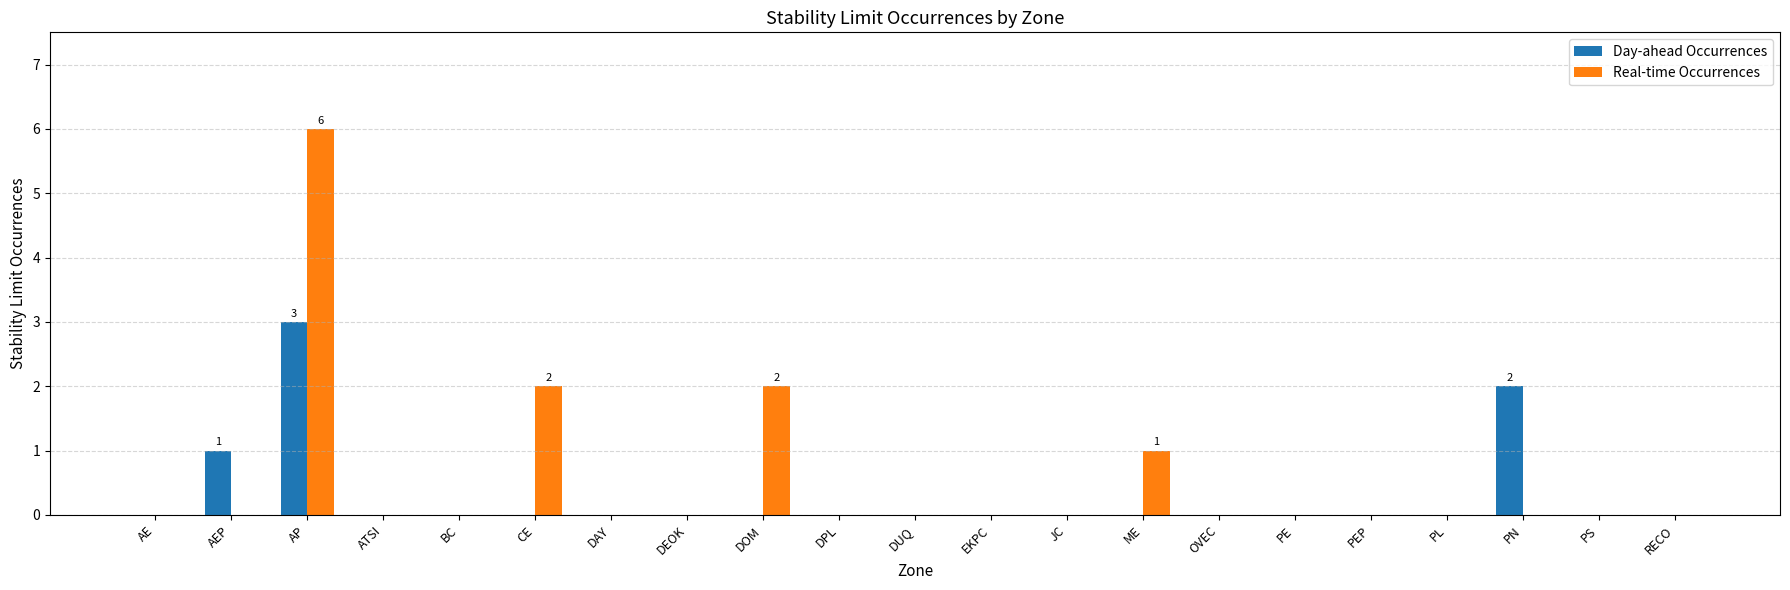

At which category is the sum across all series the highest?

AP